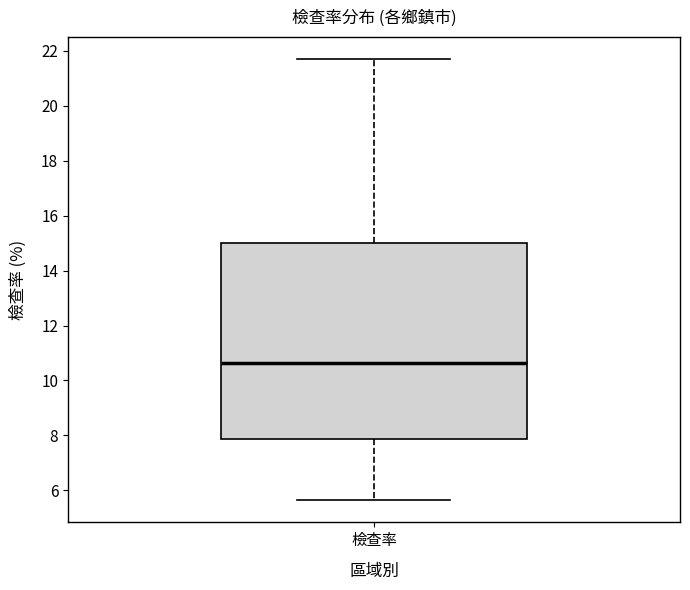

Read this box plot against the y-axis: the position of the median line, the range covered by the box, and the ends of both whiskers. The values are not printed on the chart, so give them approximately, as read against the axis.

median 10.6, box 7.8 to 15.0, whiskers 5.6 to 21.6